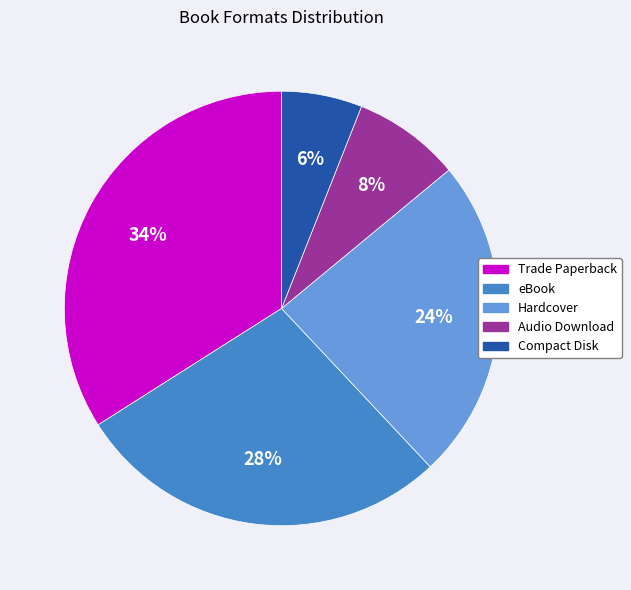

Rank the categories by value from highest to lowest.

Trade Paperback, eBook, Hardcover, Audio Download, Compact Disk